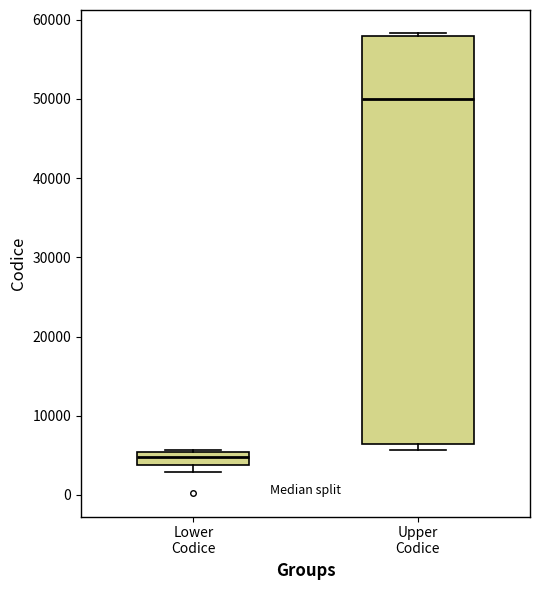

Which box's median line is the highest?

Upper Codice